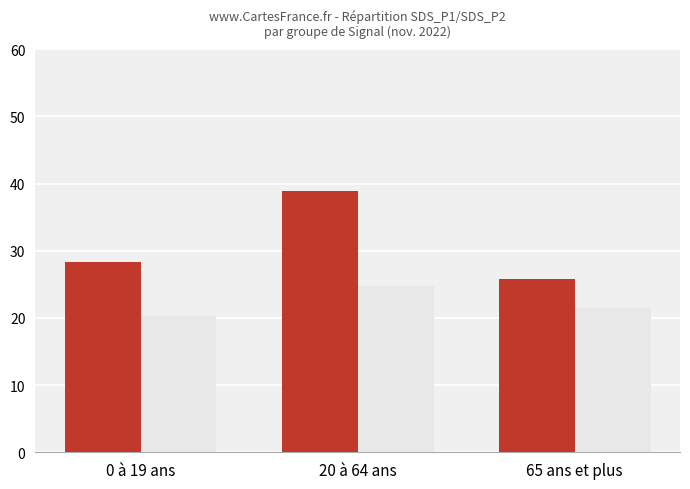

Which category has the lowest value across all series?

0 à 19 ans